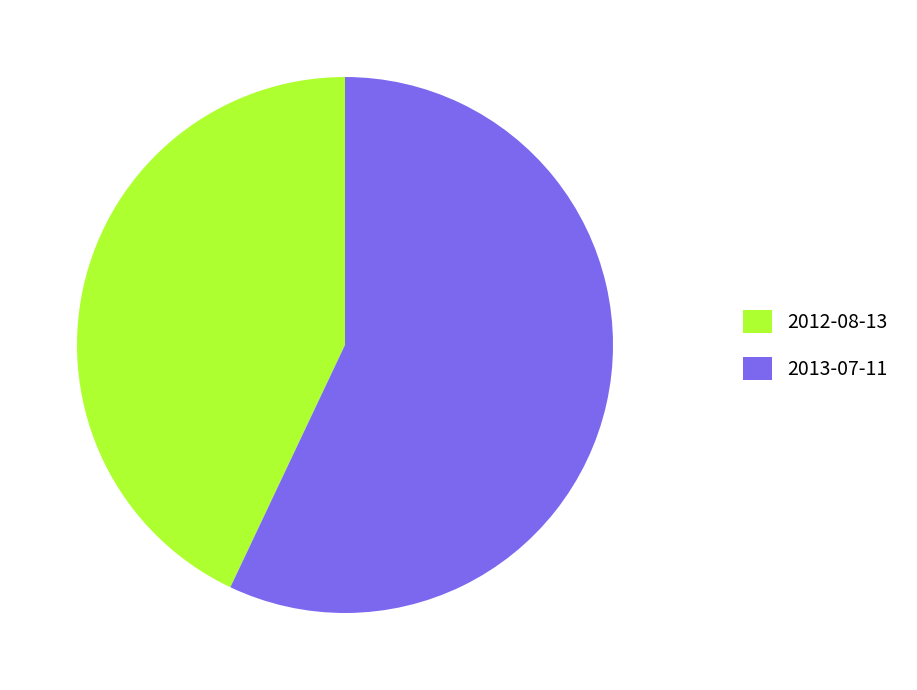

Which slice is the smallest?

2012-08-13